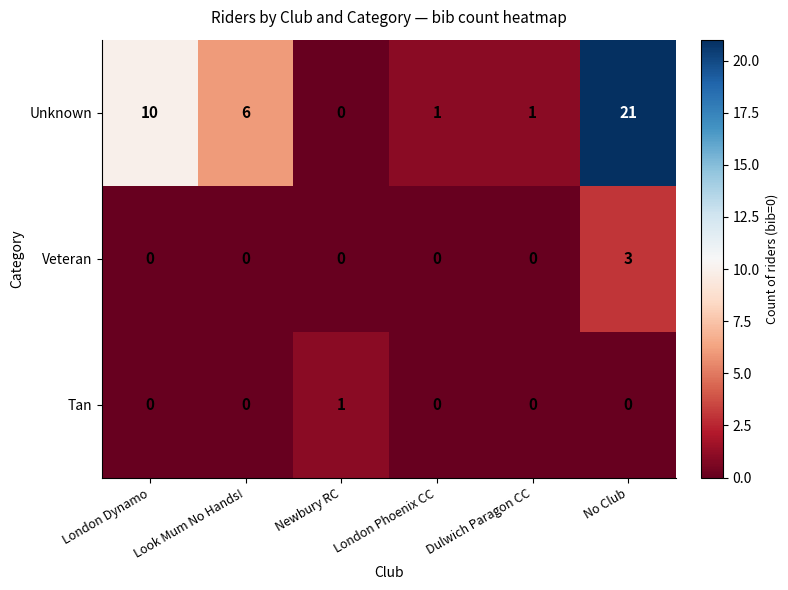

Which series has the largest total across all categories?

Unknown